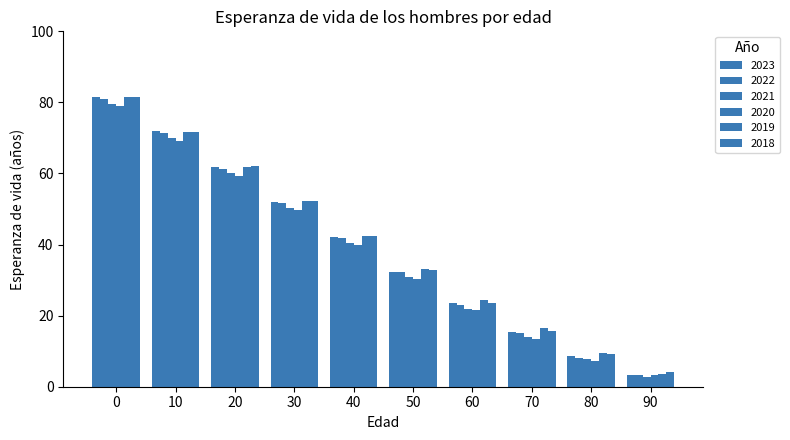

Between 10 and 40, which series saw the biggest shift?

2023